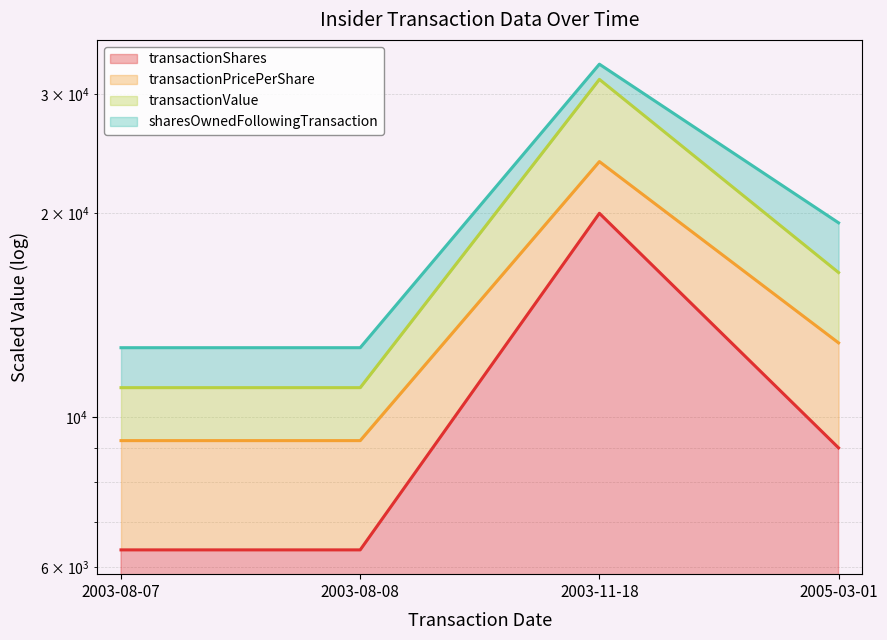

At which label does transactionShares reach its minimum?

2003-08-07